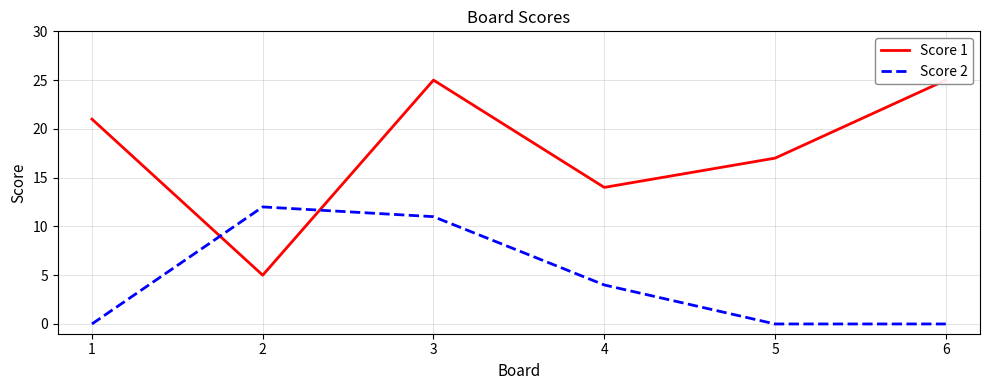

Rank the series by their maximum value, from highest to lowest.

Score 1, Score 2